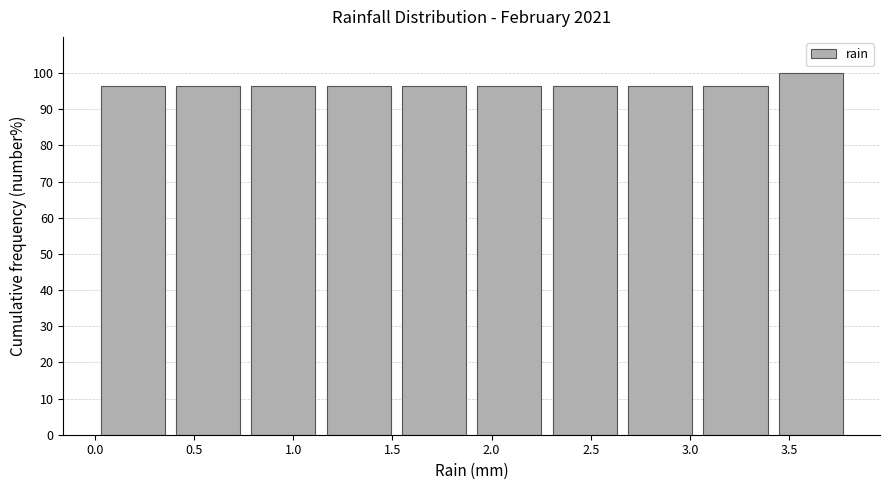

Reading left to right, transcribe this chart: for each bar, give the range it covers on the x-axis and its height. Neither the bar edges nor the heights are printed on the chart, so give them approximately, as read against the axes.

0.00 to 0.38: 96
0.38 to 0.76: 96
0.76 to 1.14: 96
1.14 to 1.52: 96
1.52 to 1.90: 96
1.90 to 2.28: 96
2.28 to 2.66: 96
2.66 to 3.04: 96
3.04 to 3.42: 96
3.42 to 3.80: 100